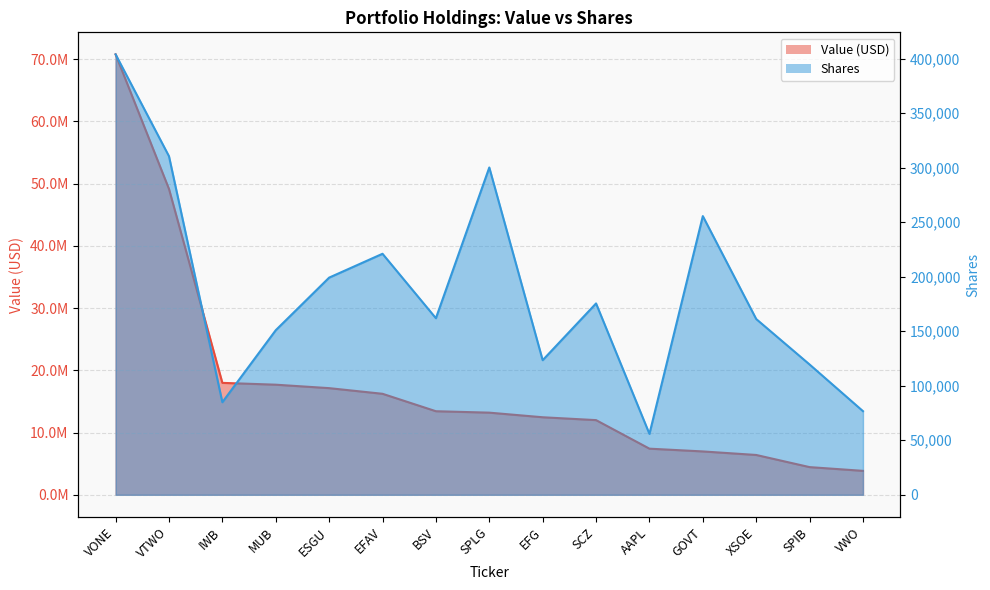

True or false: Shares and Value (USD) intersect in this chart.

False